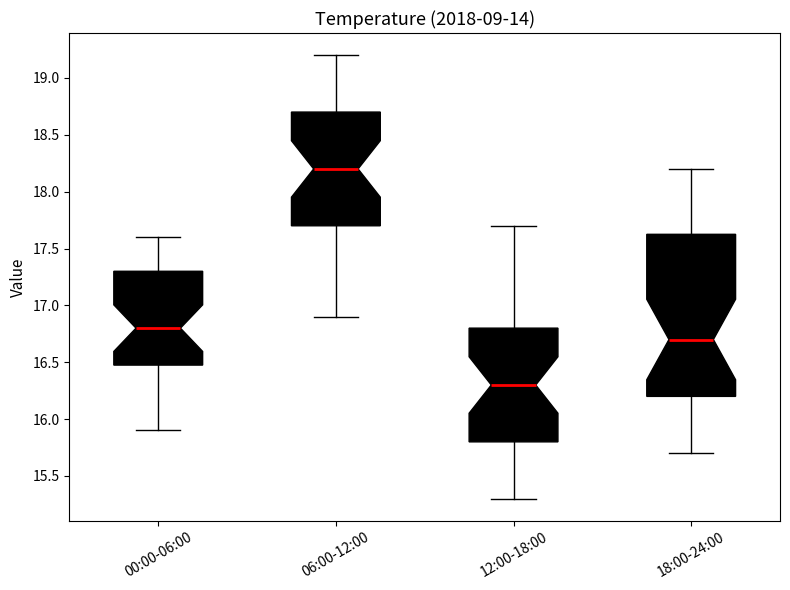

Comparing the boxes themselves (not the whiskers), which one is the tallest?

18:00-24:00